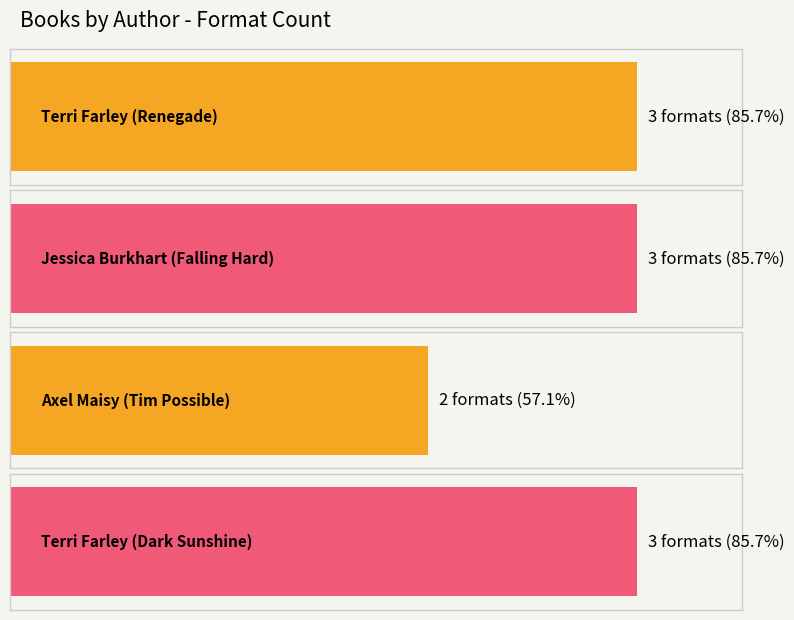

At which category does the chart reach its minimum across all series?

Axel Maisy (Tim Possible)